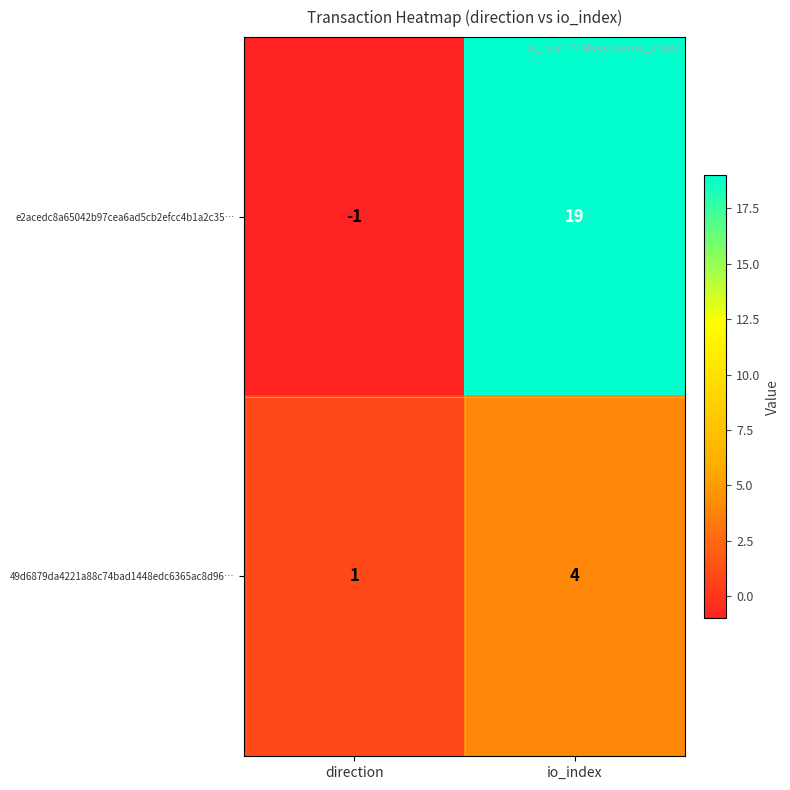

What is the difference between the highest and lowest values at io_index?

15